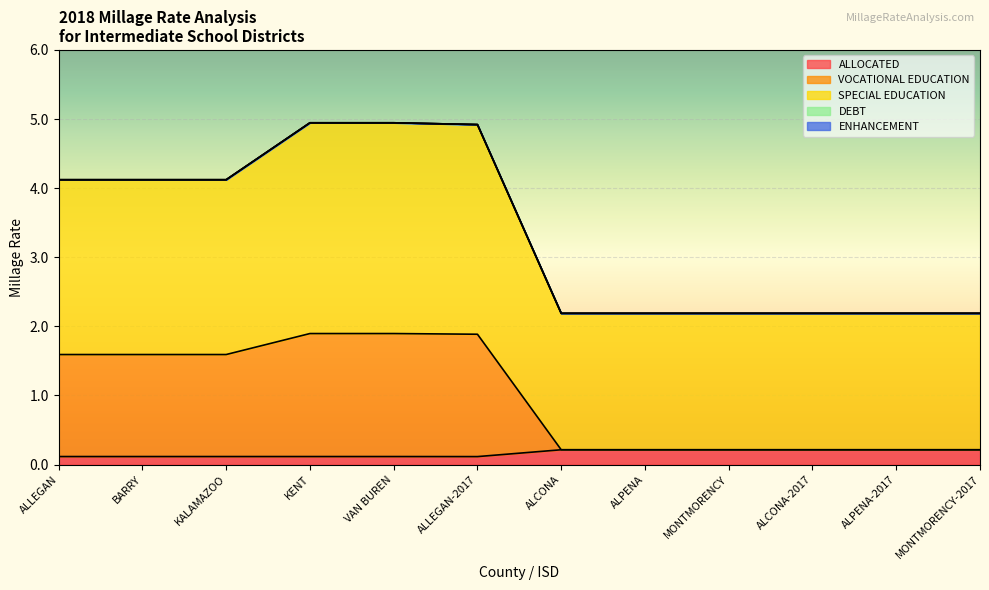

Reading right to left, transcribe all the data shown in this chart.

ALLOCATED: MONTMORENCY-2017=0.2	ALPENA-2017=0.2	ALCONA-2017=0.2	MONTMORENCY=0.2	ALPENA=0.2	ALCONA=0.2	ALLEGAN-2017=0.1	VAN BUREN=0.1	KENT=0.1	KALAMAZOO=0.1	BARRY=0.1	ALLEGAN=0.1
VOCATIONAL EDUCATION: MONTMORENCY-2017=0.2	ALPENA-2017=0.2	ALCONA-2017=0.2	MONTMORENCY=0.2	ALPENA=0.2	ALCONA=0.2	ALLEGAN-2017=1.9	VAN BUREN=1.9	KENT=1.9	KALAMAZOO=1.6	BARRY=1.6	ALLEGAN=1.6
SPECIAL EDUCATION: MONTMORENCY-2017=2.2	ALPENA-2017=2.2	ALCONA-2017=2.2	MONTMORENCY=2.2	ALPENA=2.2	ALCONA=2.2	ALLEGAN-2017=4.9	VAN BUREN=4.9	KENT=4.9	KALAMAZOO=4.1	BARRY=4.1	ALLEGAN=4.1